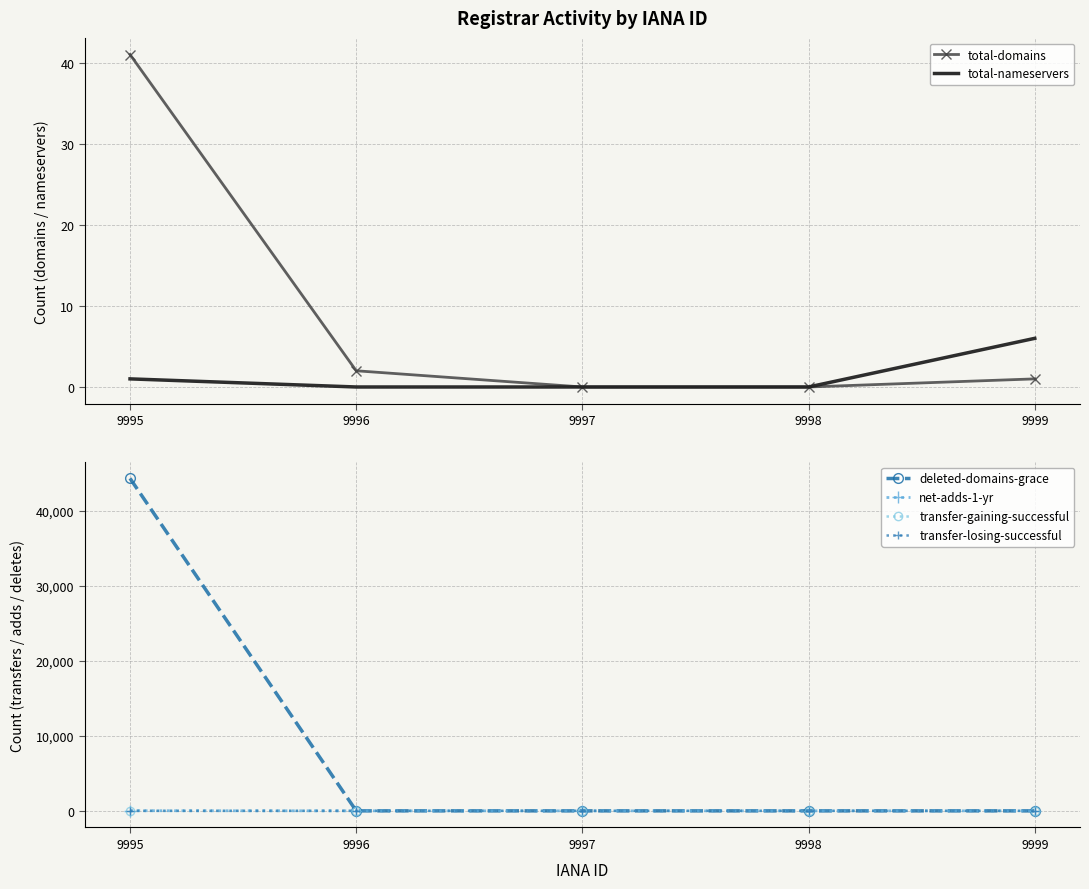

True or false: deleted-domains-grace and net-adds-1-yr cross at least once.

False